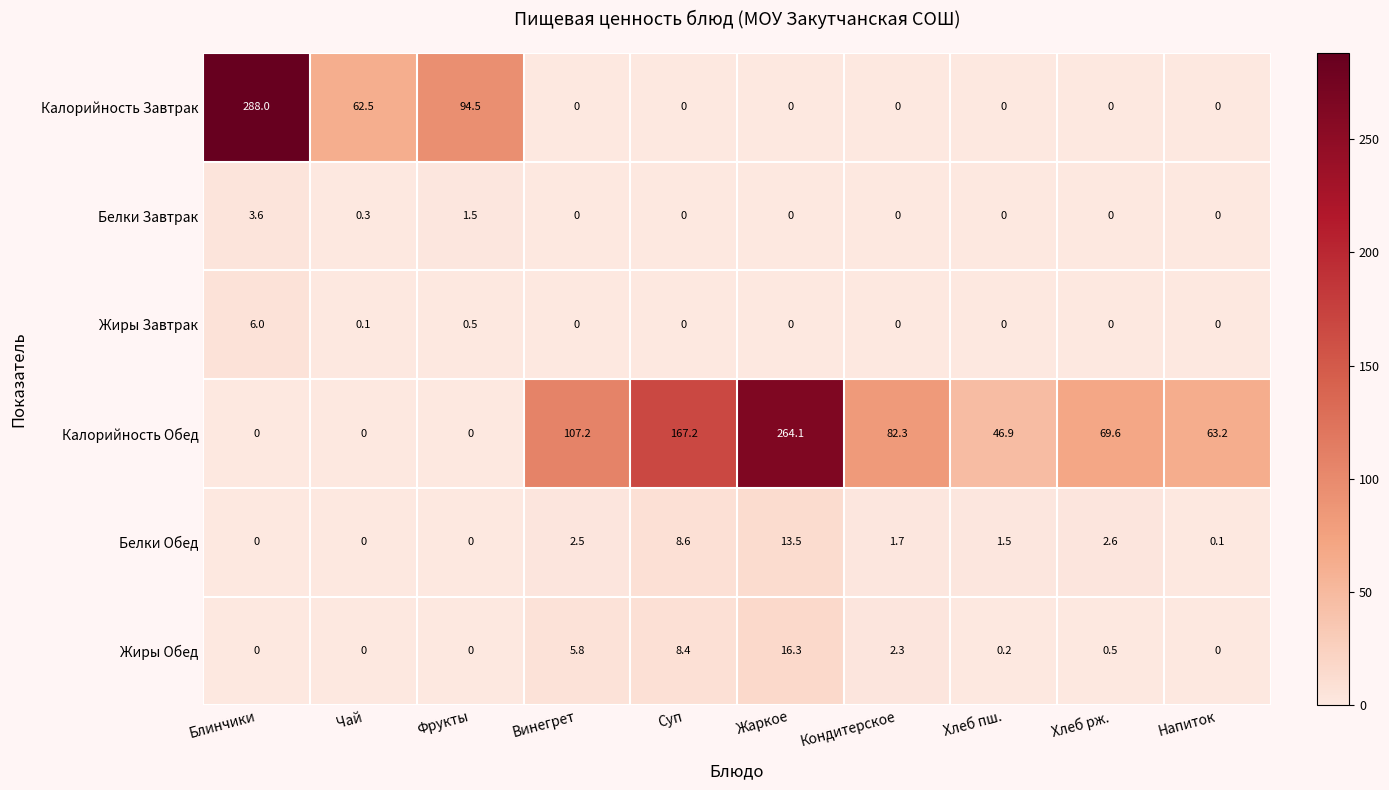

What is the sum of all Калорийность Обед values?

800.5